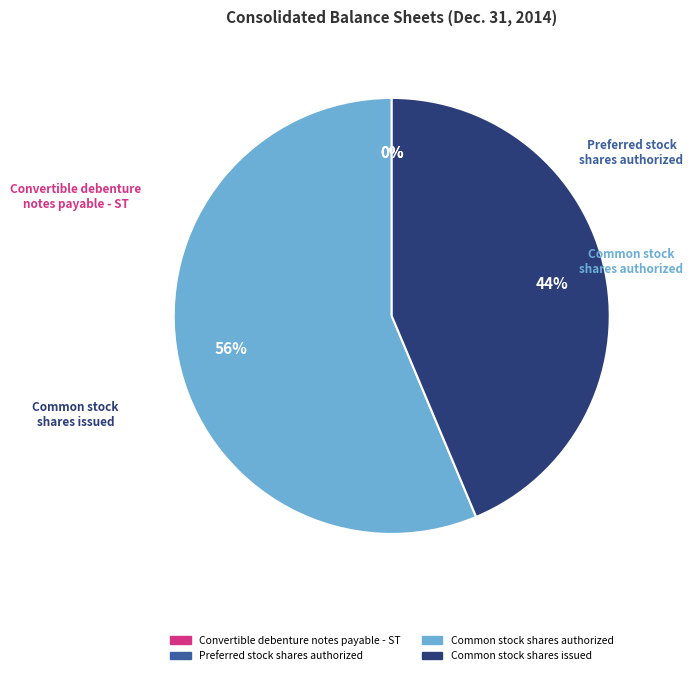

Is there a majority slice in this chart?

Yes